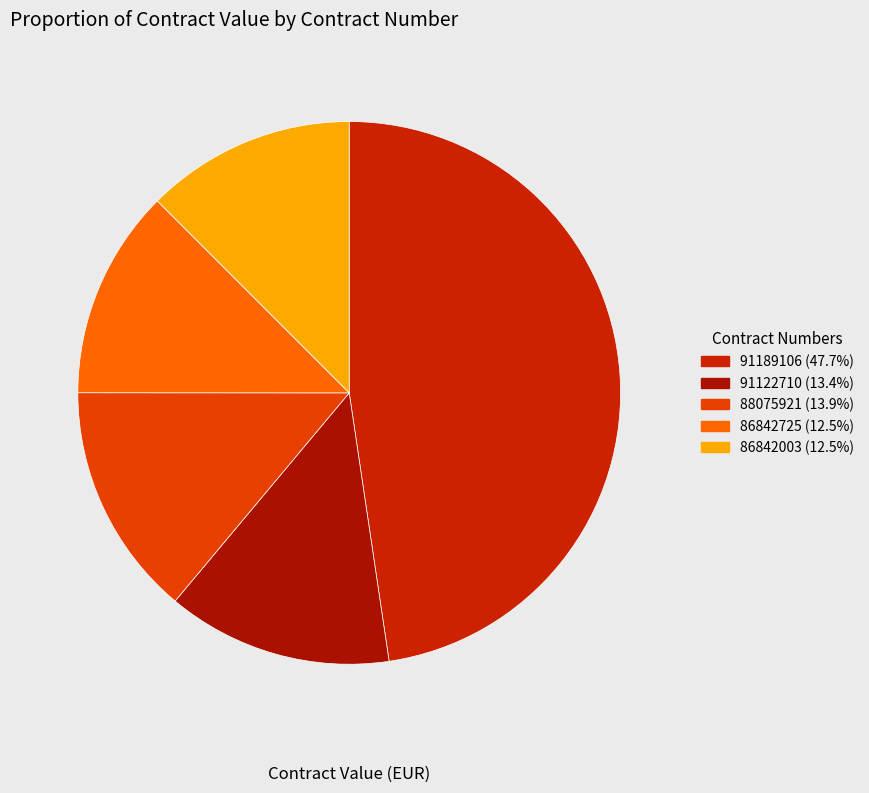

Count the number of slices in the pie.

5